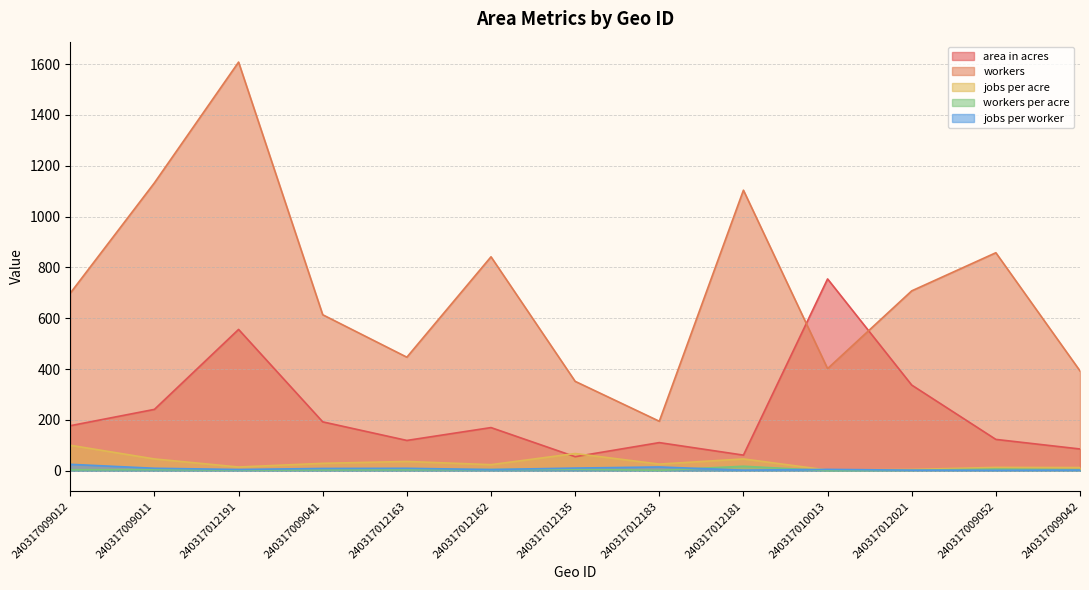

In jobs per acre, how many points are lower than both neighbors (excluding endpoints)?

4